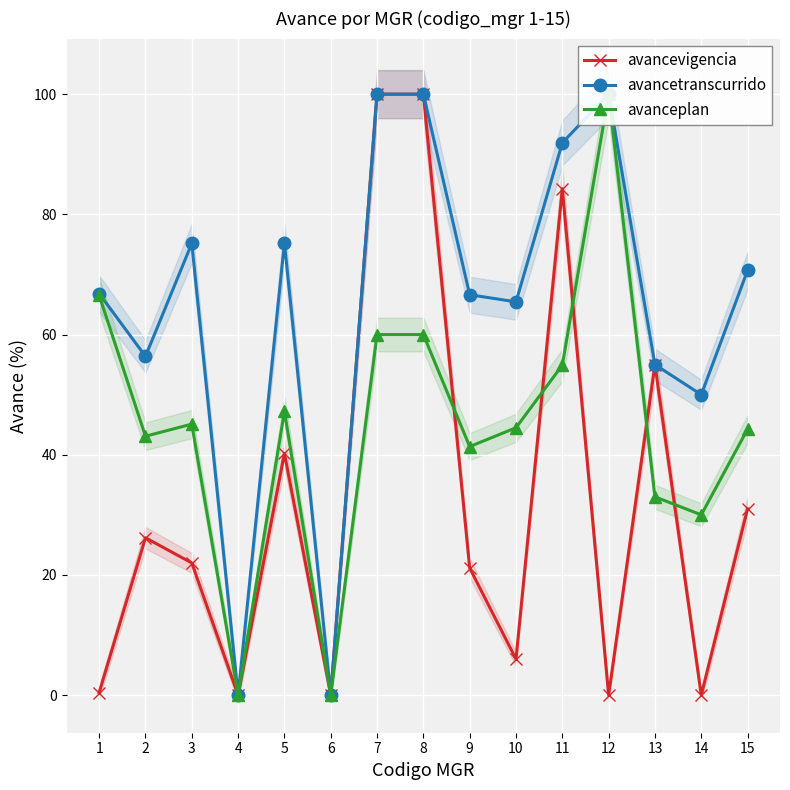

True or false: avancetranscurrido and avanceplan cross at least once.

False